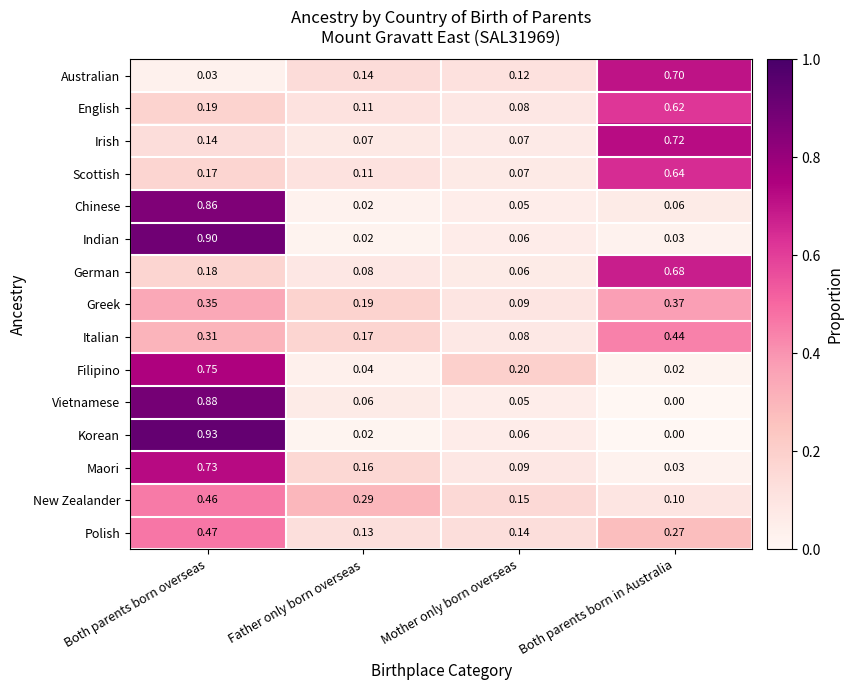

Where is Italian nearest to the value 0?

Mother only born overseas